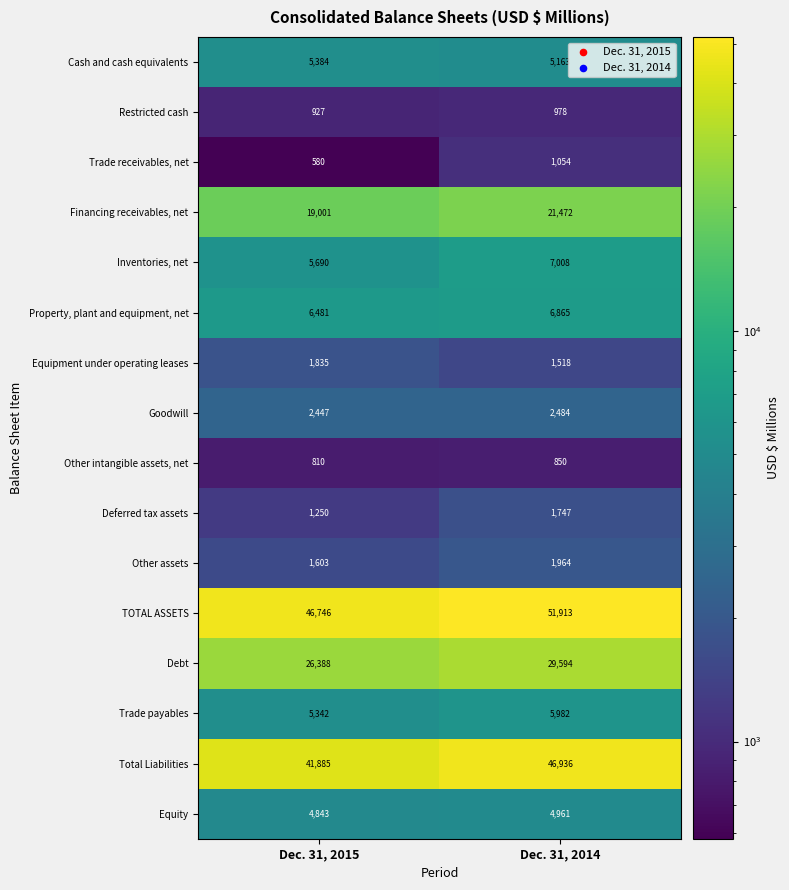

What is the total value across all series at Dec. 31, 2014?

190489